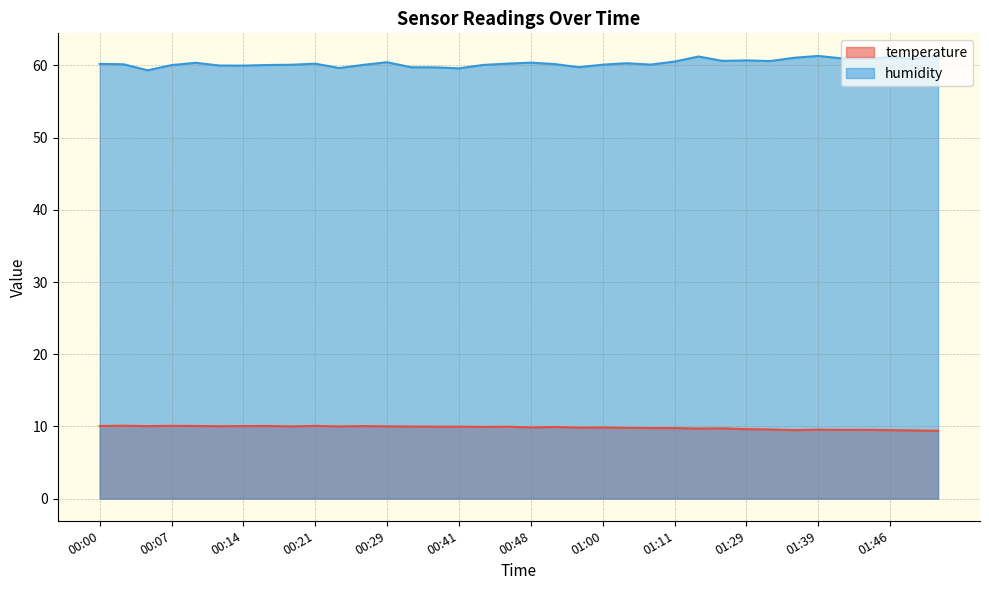

Read the temperature value at 01:34.

9.6